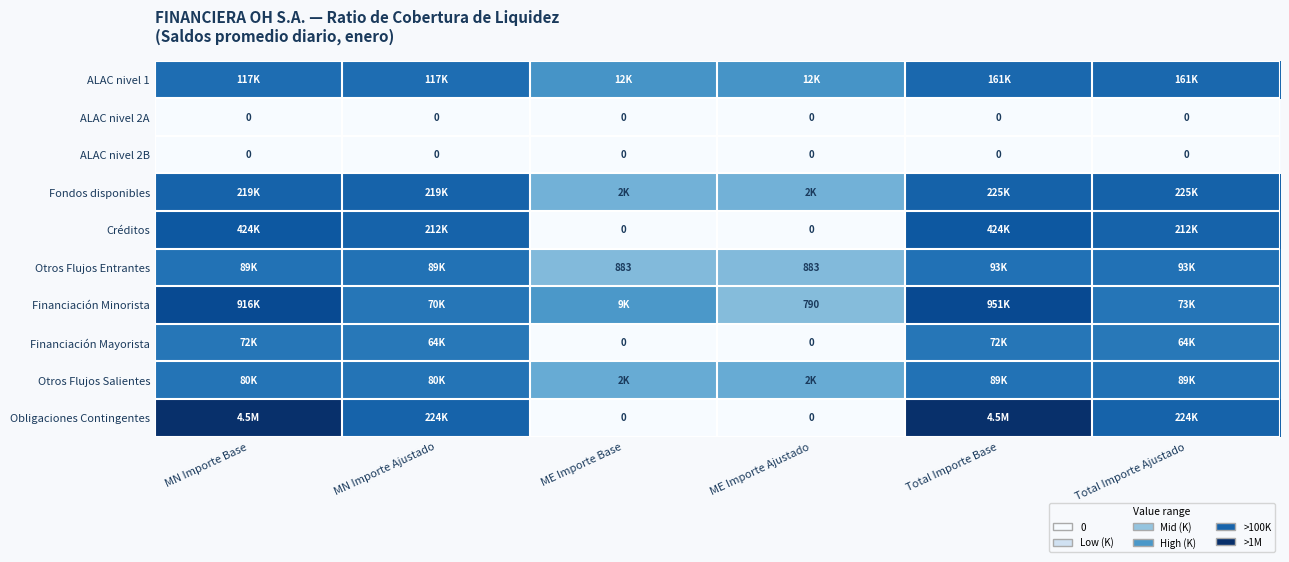

At which category does the chart reach its peak across all series?

MN Importe Base